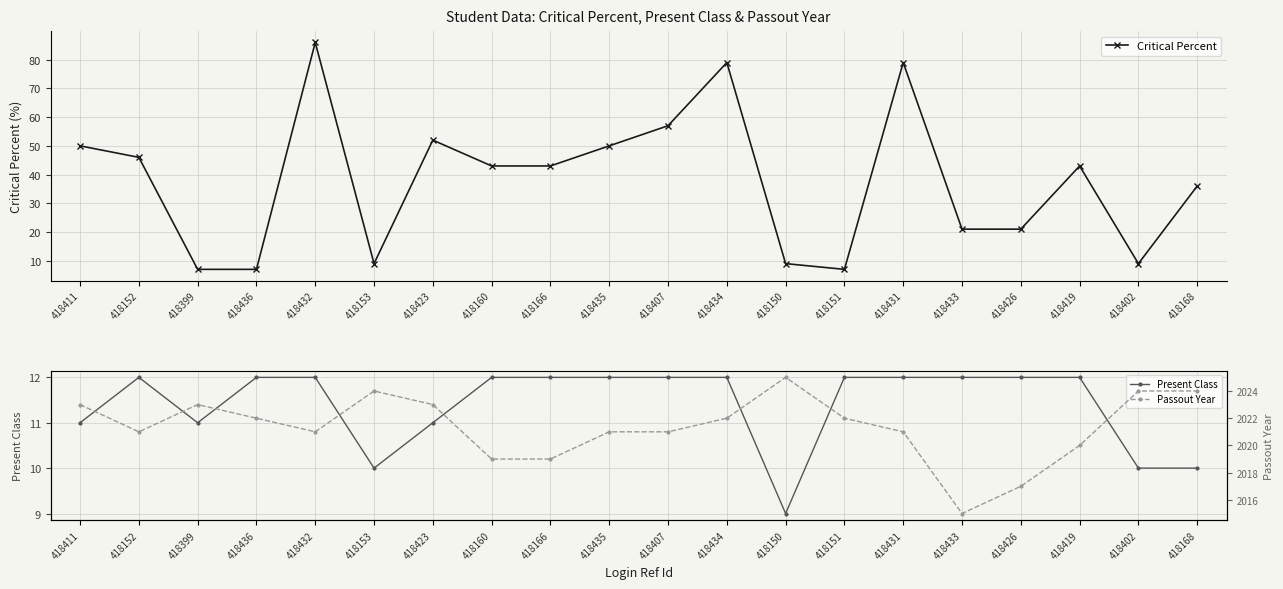

Between 418433 and 418407, which is larger?

418407